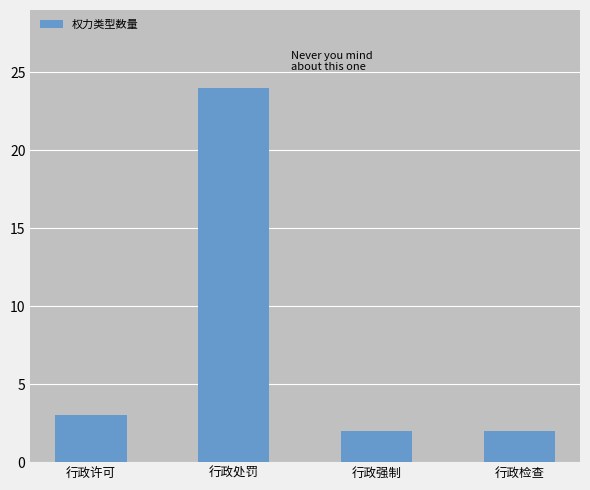

How many bars are there in total?

4